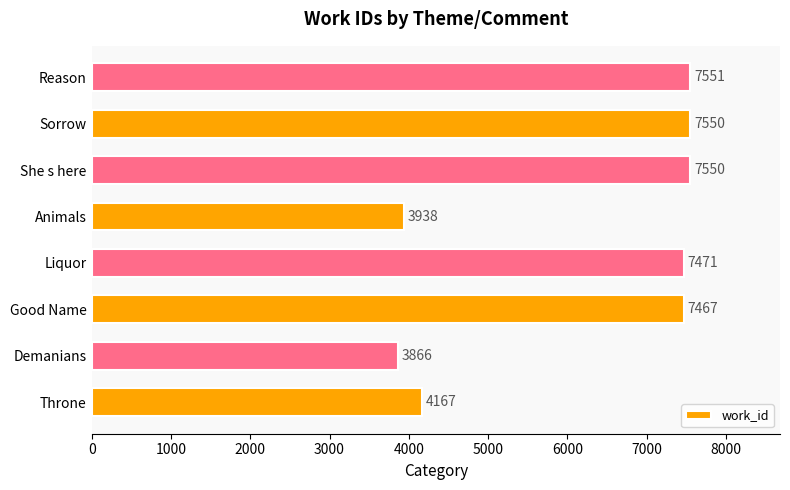

How many categories are shown in the chart?

8